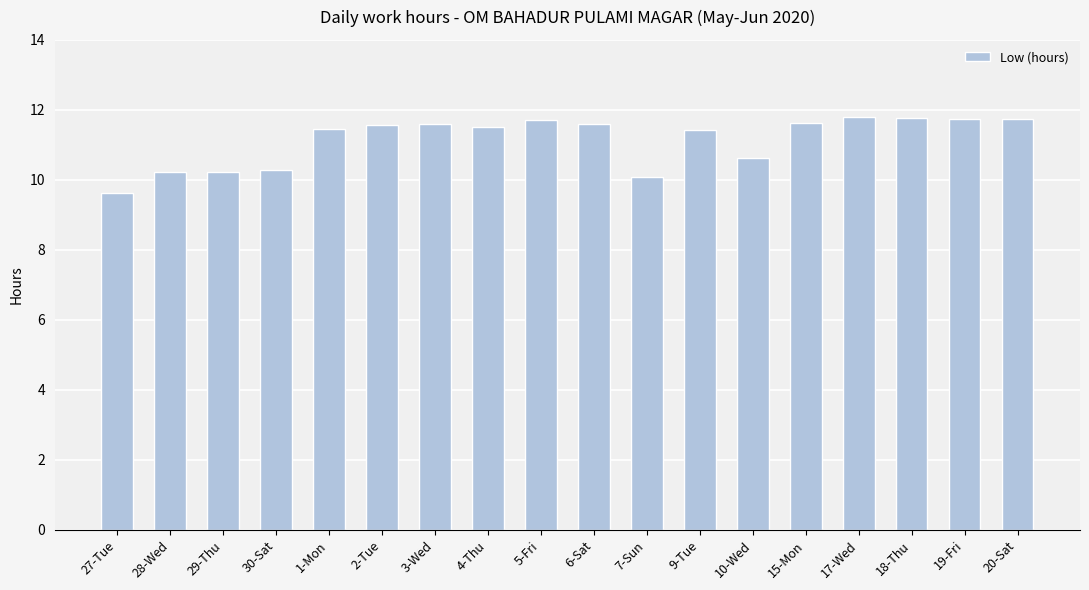

What is the sum of all values?

200.6